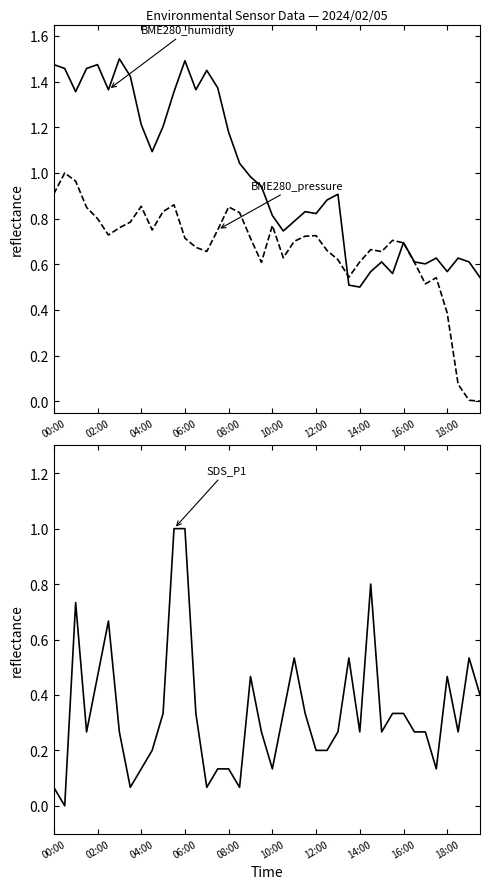

What is the difference between the second highest and minimum values in the BME280_pressure series?

1.0